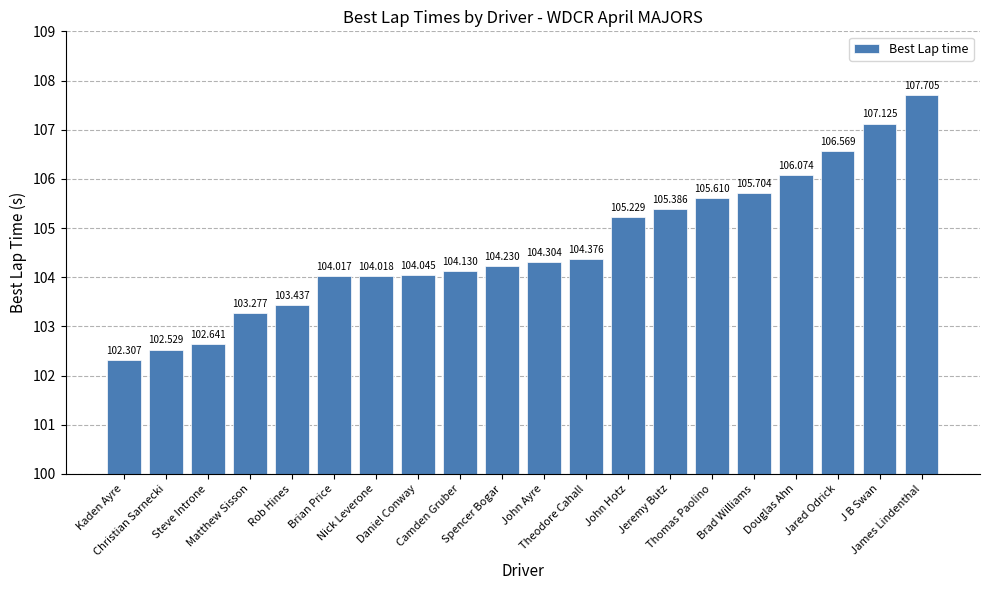

List the labels in order of value, largest first.

James Lindenthal, J B Swan, Jared Odrick, Douglas Ahn, Brad Williams, Thomas Paolino, Jeremy Butz, John Hotz, Theodore Cahall, John Ayre, Spencer Bogar, Camden Gruber, Daniel Conway, Nick Leverone, Brian Price, Rob Hines, Matthew Sisson, Steve Introne, Christian Sarnecki, Kaden Ayre